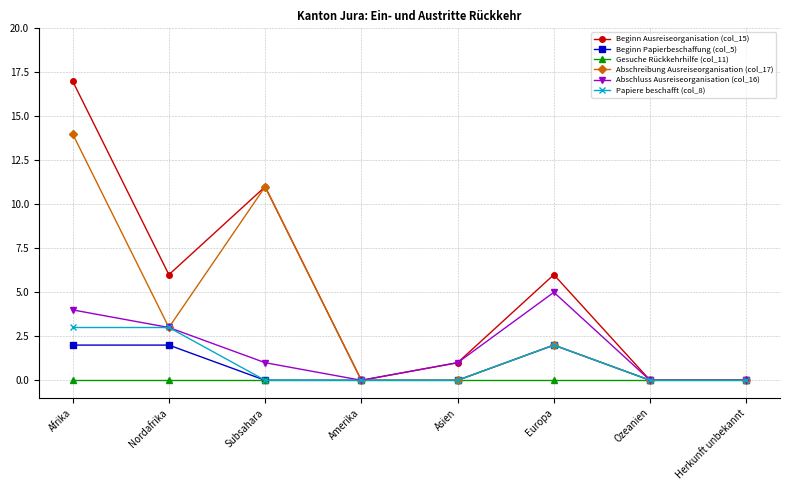

The Beginn Ausreiseorganisation (col_15) series shows 17 at Afrika. True or false?

True